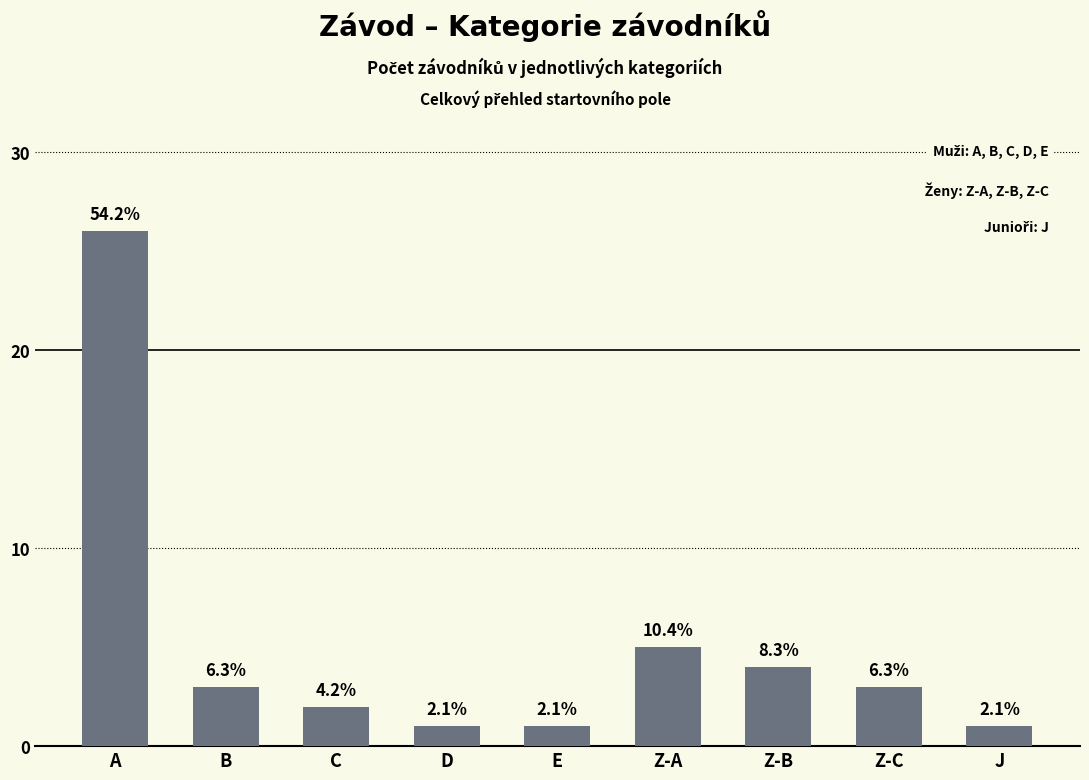

Reading left to right, extract all data points from this chart.

26	3	2	1	1	5	4	3	1